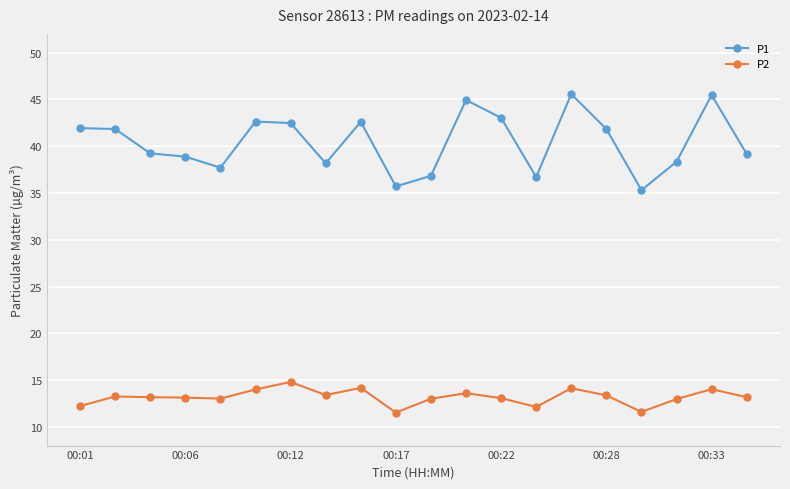

True or false: P2 has more than 1 points higher than both neighbors.

True